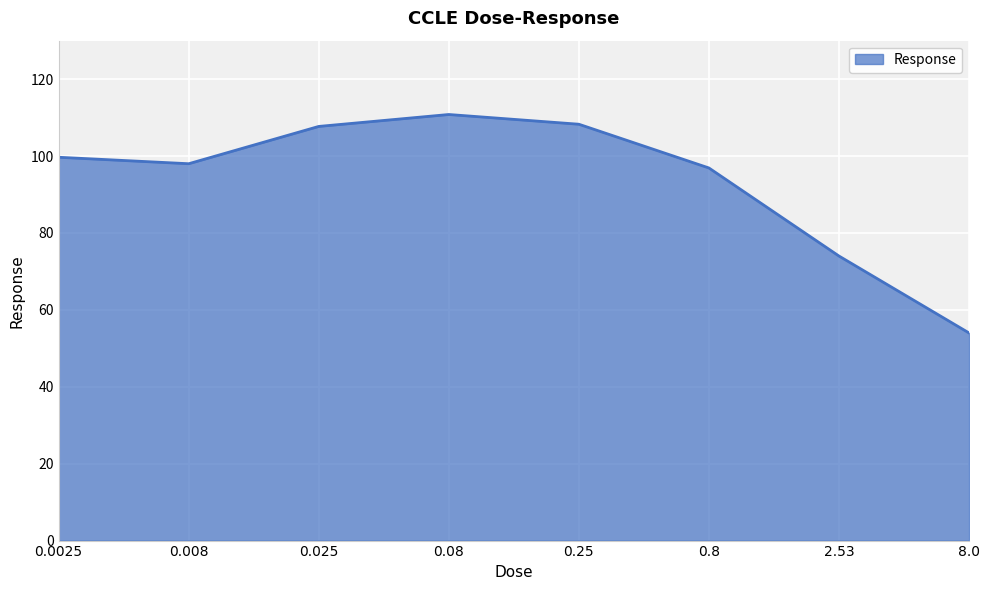

How many lines are shown in the chart?

1